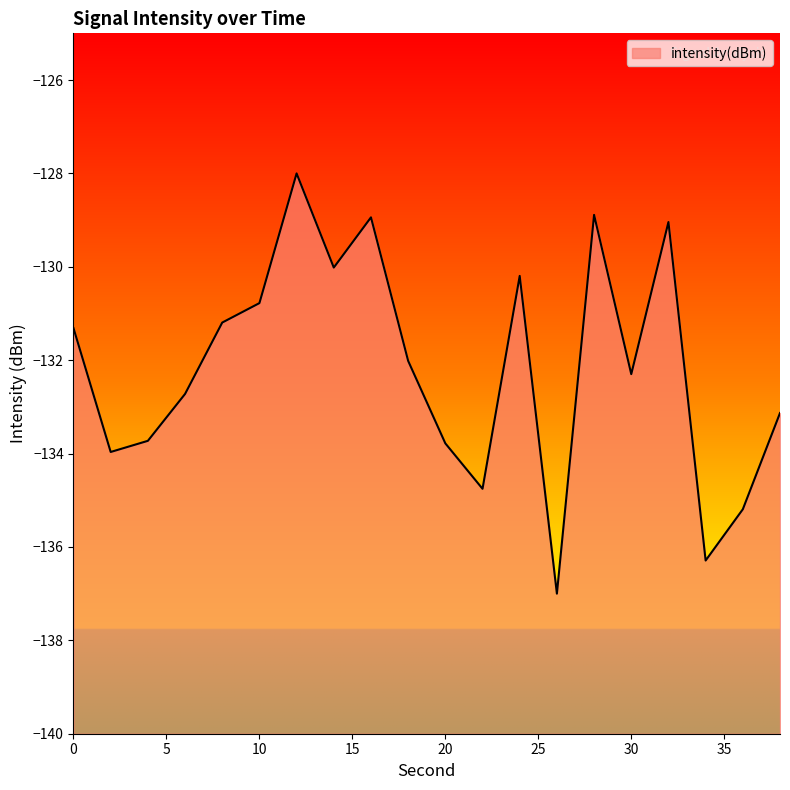

Reading right to left, list all the values displayed in this chart.

-133.1	-135.2	-136.3	-129.0	-132.3	-128.9	-137.0	-130.2	-134.8	-133.8	-132.0	-128.9	-130.0	-128.0	-130.8	-131.2	-132.7	-133.7	-134.0	-131.3